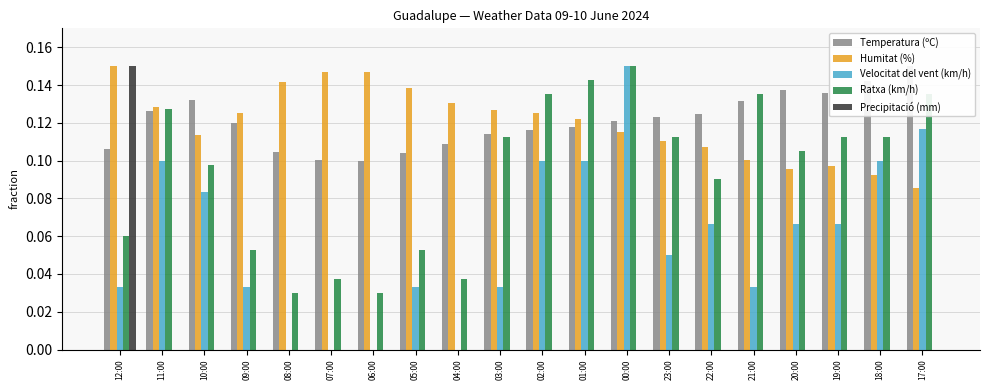

Rank the categories by Humitat (%) value from highest to lowest.

12:00, 07:00, 06:00, 08:00, 05:00, 04:00, 11:00, 03:00, 09:00, 02:00, 01:00, 00:00, 10:00, 23:00, 22:00, 21:00, 19:00, 20:00, 18:00, 17:00